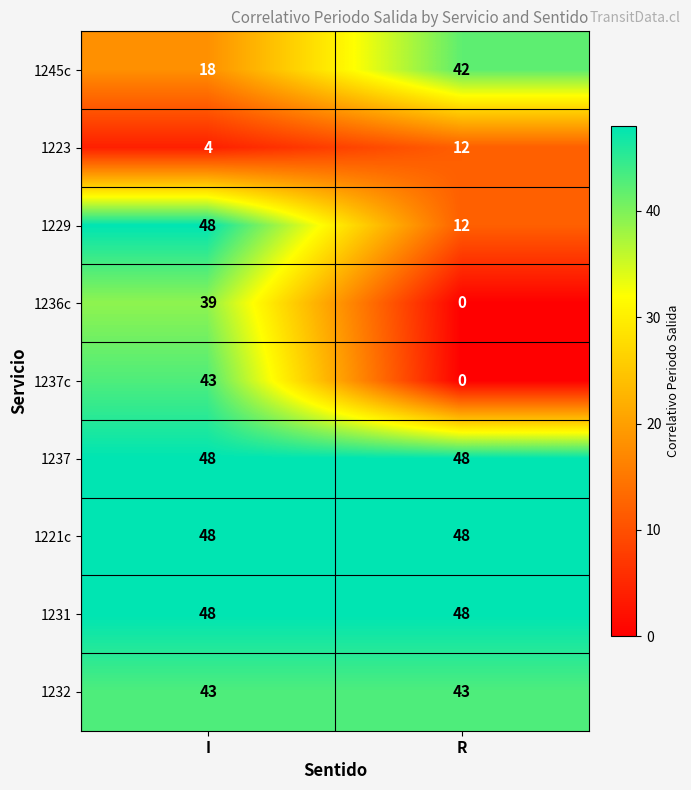

What is the total value across all series at I?

339